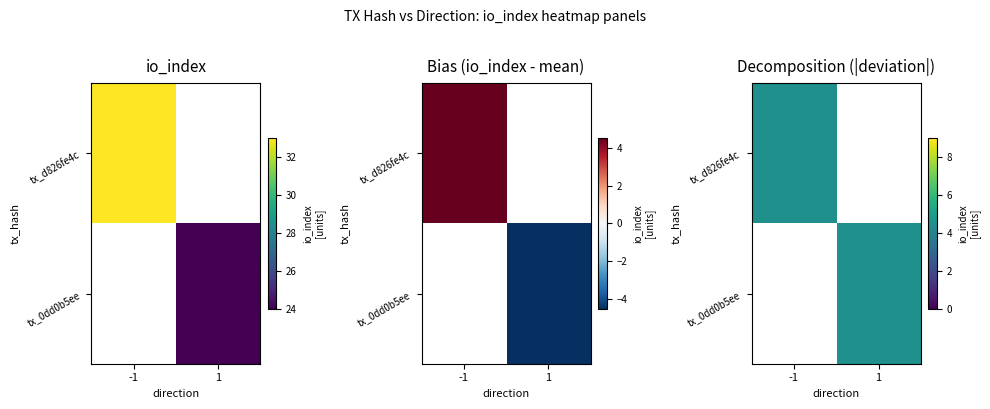

What is the difference between the highest and lowest values at direction?

2